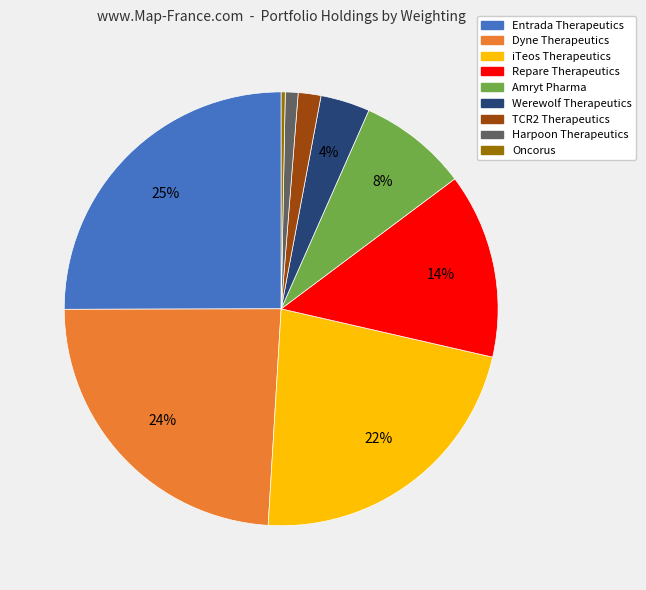

To the nearest percent, what is the combined percentage of Harpoon Therapeutics and Werewolf Therapeutics?

5%